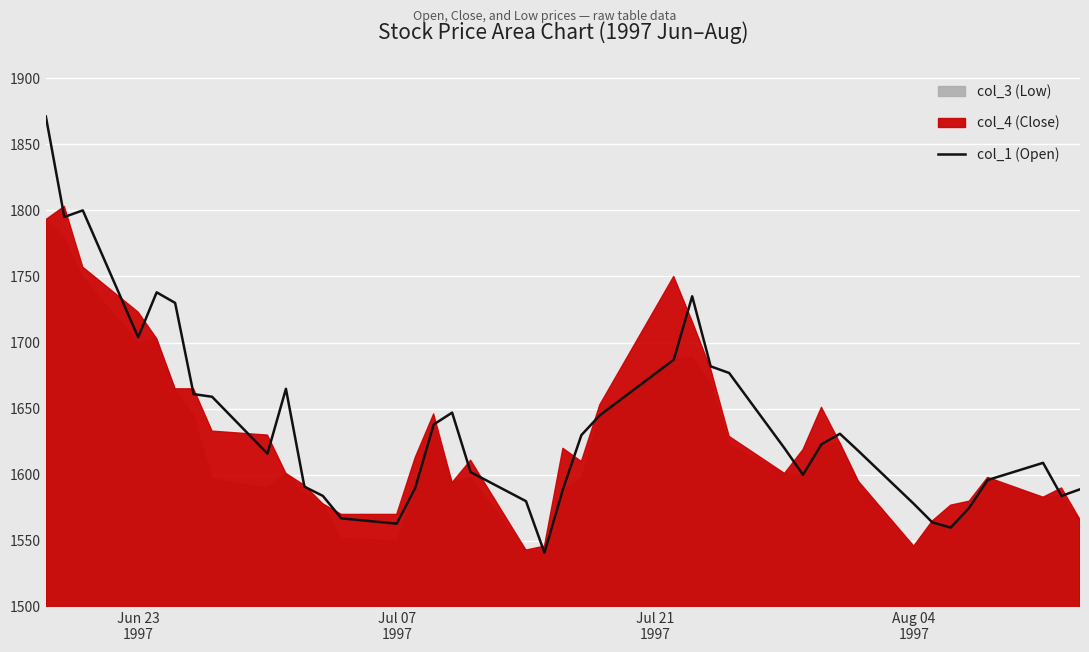

How many lines are shown in the chart?

1